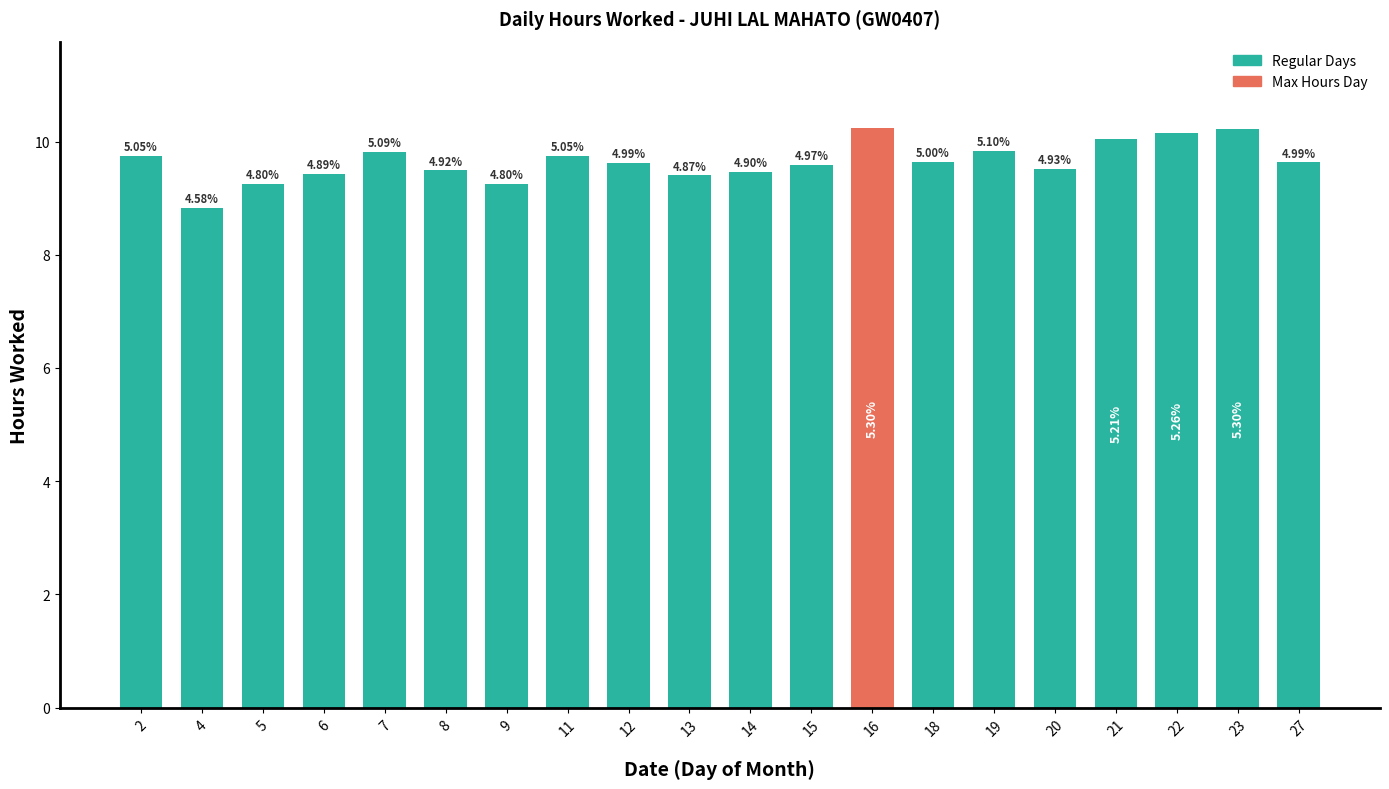

What is the difference between the maximum and minimum values?

1.4